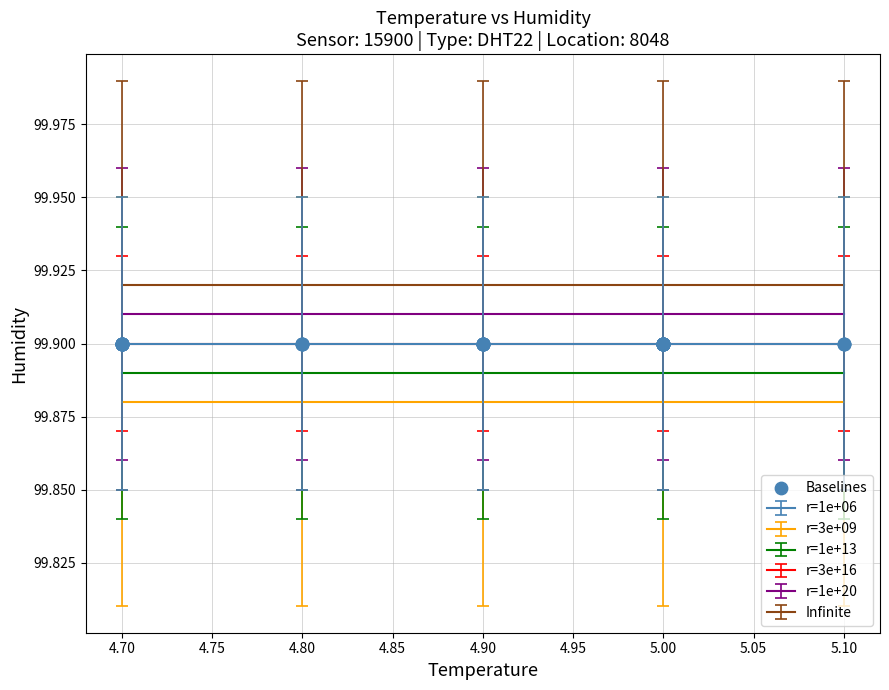

Does the chart have visible grid lines?

Yes